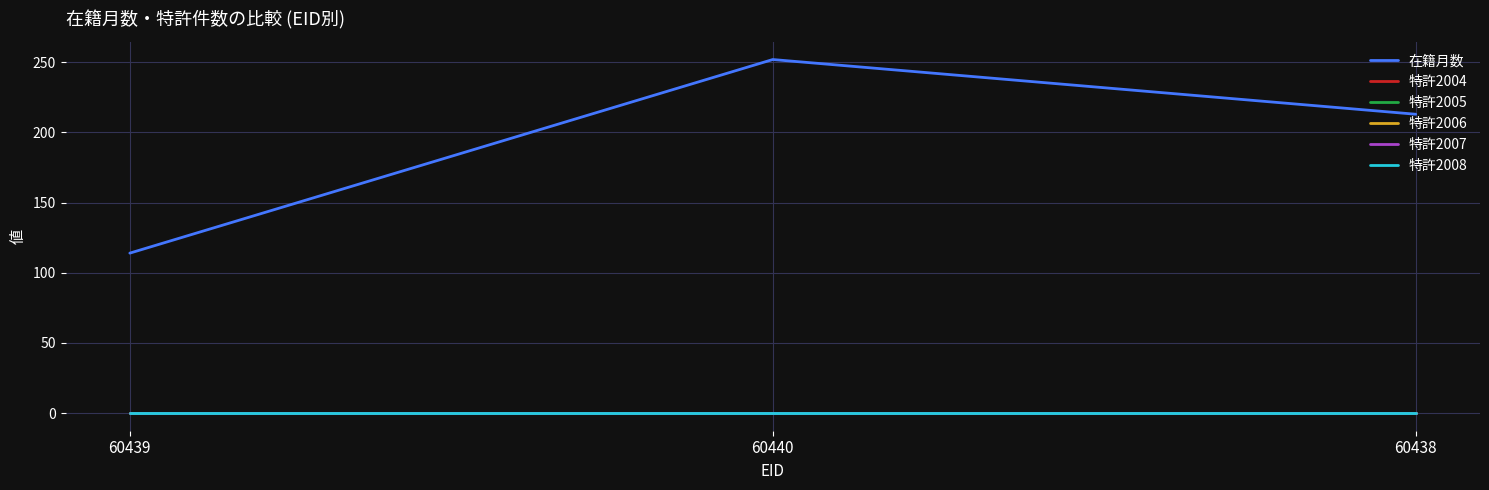

Does the chart display data point markers on the line(s)?

No